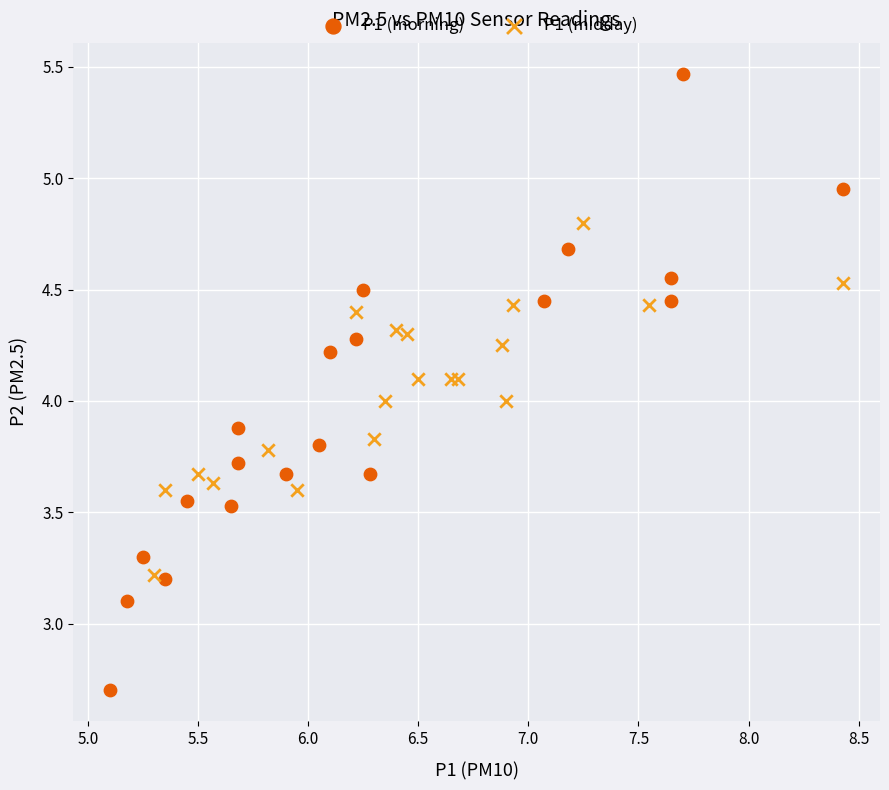

Which series has the largest Y range (max minus min)?

P1 (morning)